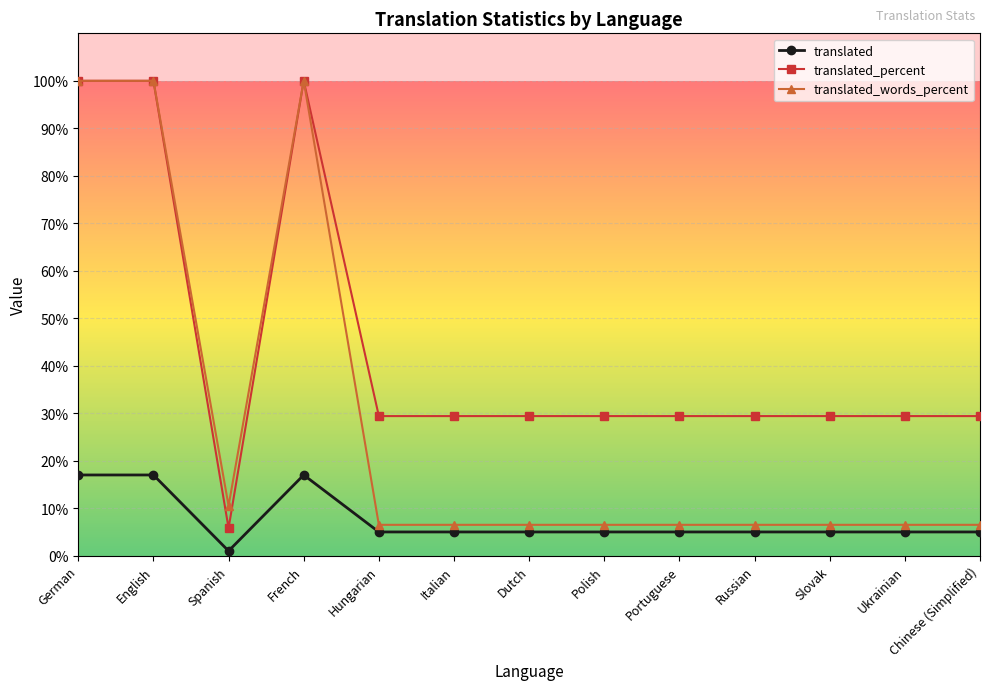

Which label corresponds to the smallest value in the chart?

Spanish